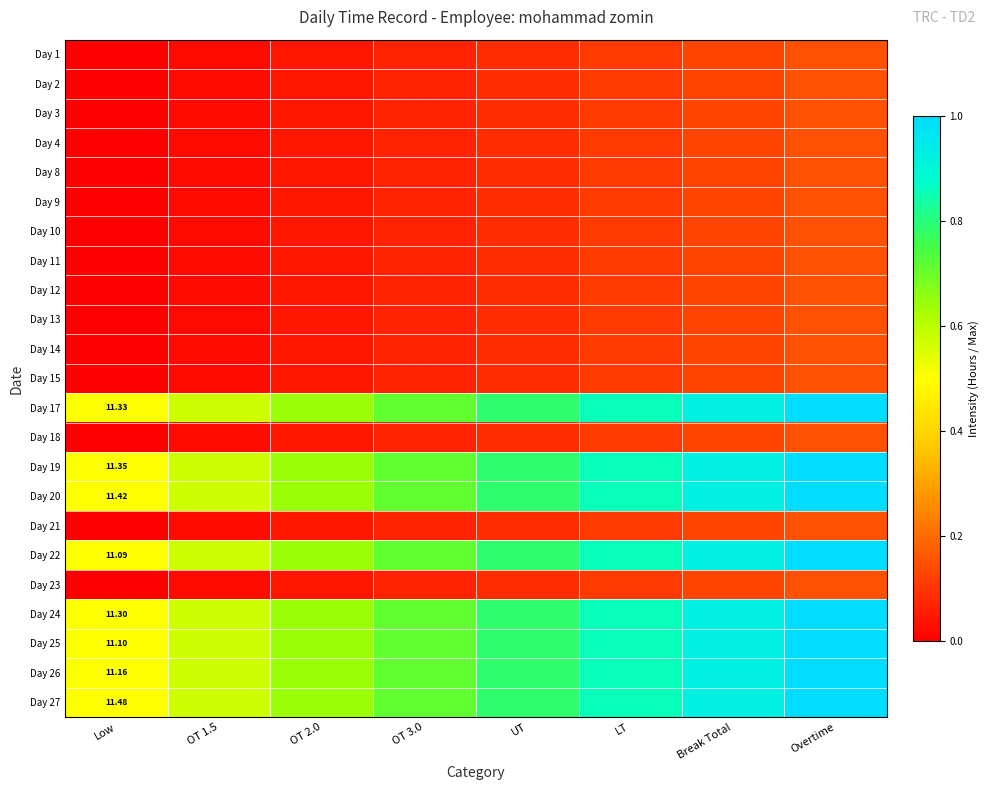

How many series are shown in this chart?

23